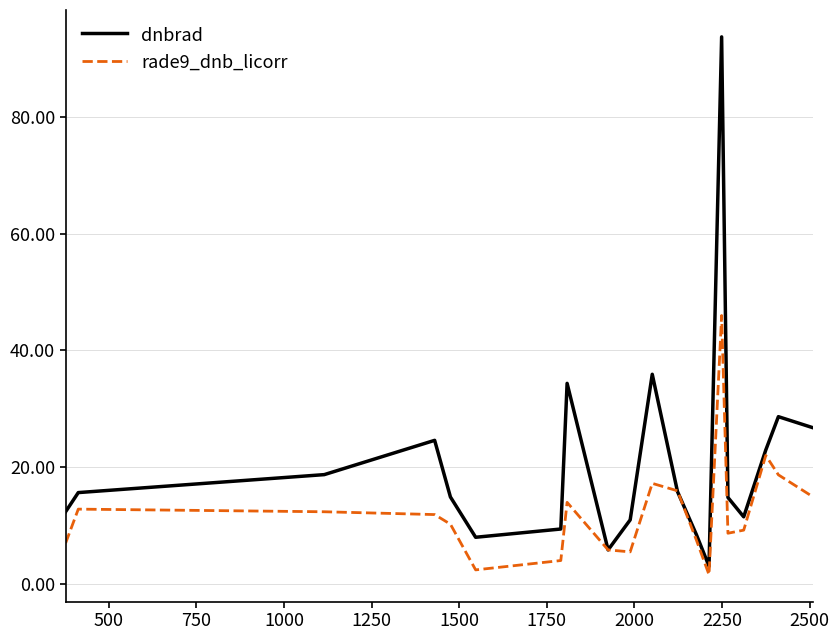

Which series has the largest total across all categories?

dnbrad